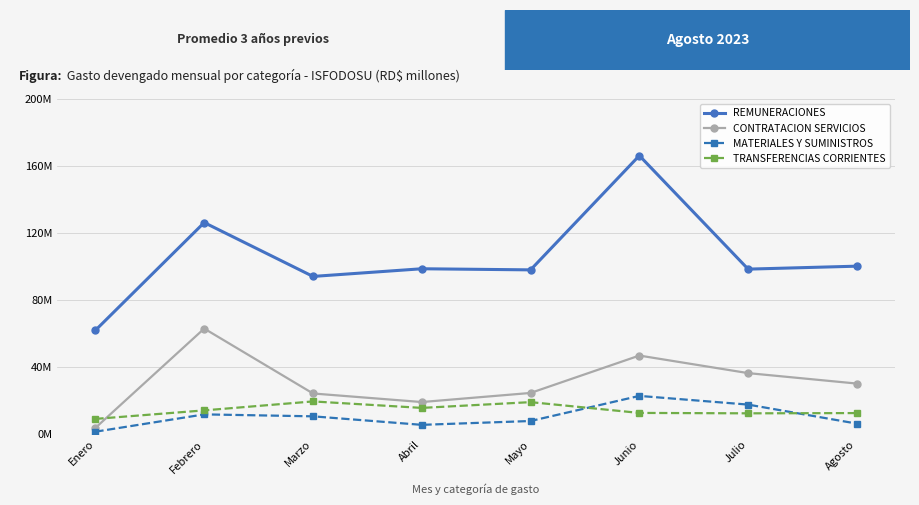

At which category does the chart reach its minimum across all series?

Enero